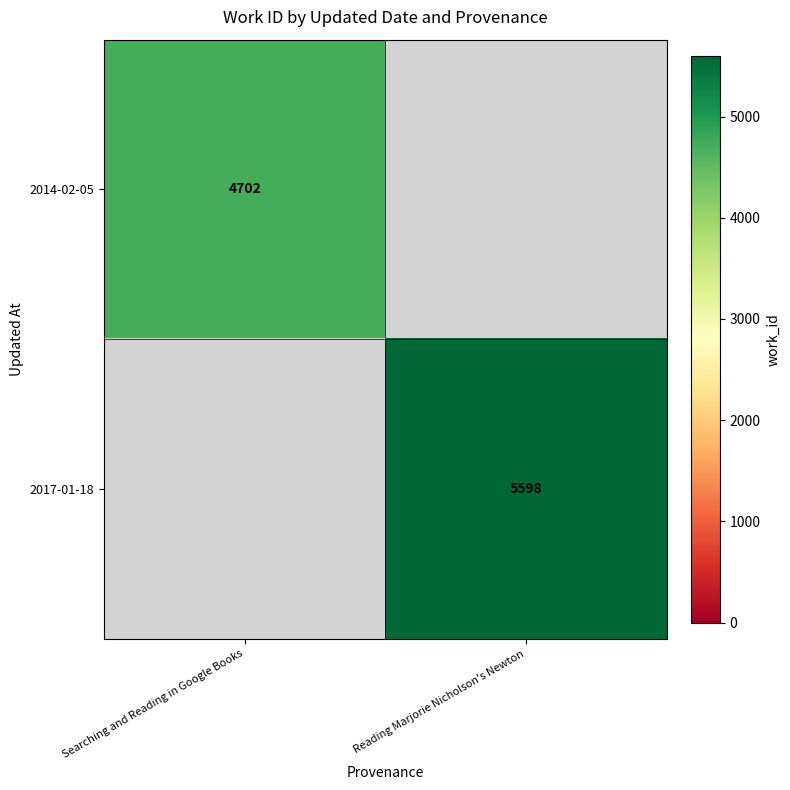

True or false: 2014-02-05 has a value of 4702 at Searching and Reading in Google Books.

True